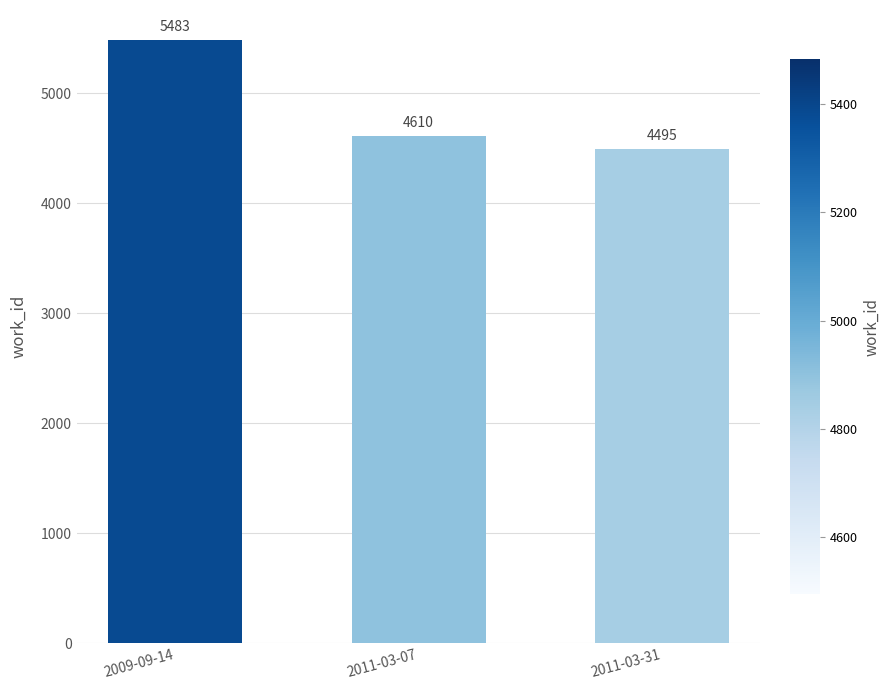

Approximately how many times larger is the value at 2009-09-14 compared to 2011-03-07?

1.2